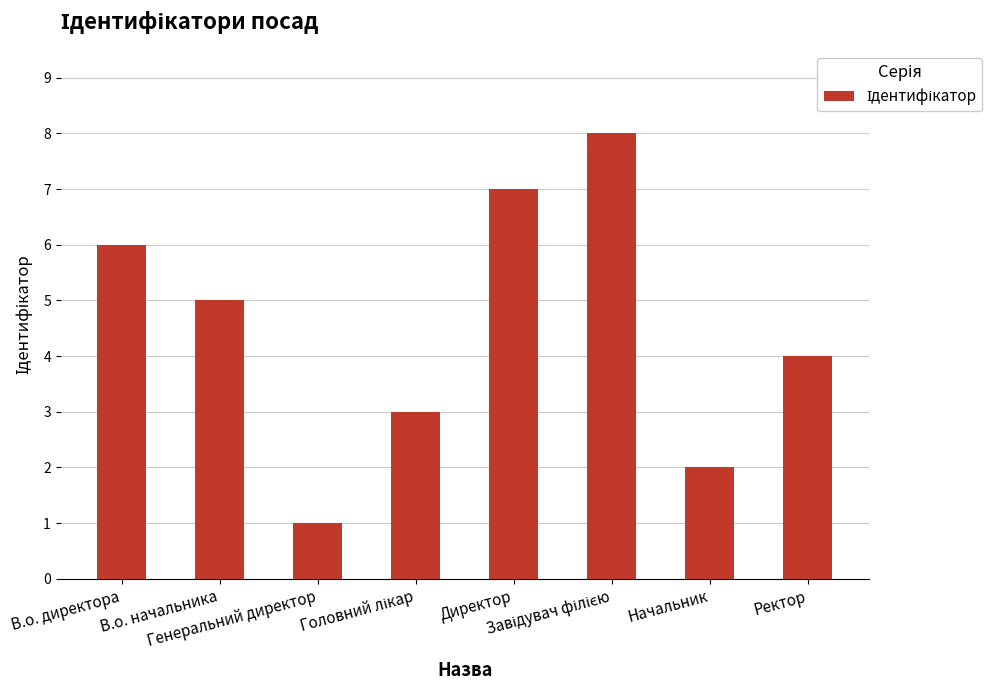

What is the greatest value displayed?

8